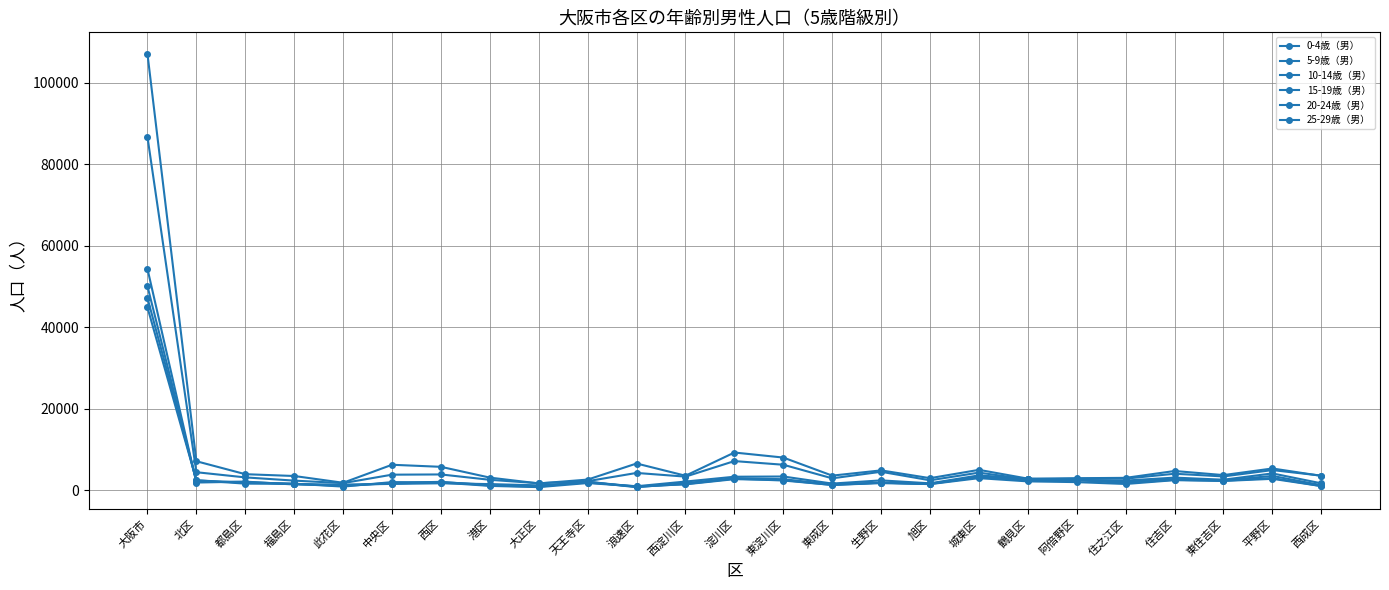

Reading right to left, transcribe all the data shown in this chart.

0-4歳（男）: 1078	2854	2332	2530	1589	2048	2229	3021	1551	1921	1333	2568	2773	1504	998	1821	822	1122	1940	2050	949	1656	1672	2507	44868
5-9歳（男）: 1072	3064	2383	2621	1835	2530	2468	3272	1583	1794	1370	2437	2909	1572	892	2151	920	1227	2114	1875	1076	1656	1886	2483	47189
10-14歳（男）: 1299	3566	2477	2796	2198	2617	2821	3456	1630	1918	1474	2764	3012	1800	794	2132	1067	1390	2035	1705	1291	1572	2086	2179	50080
15-19歳（男）: 1750	4183	2638	3153	2431	2524	2858	3703	1751	2475	1691	3426	3369	2186	1036	1946	1250	1565	1758	1606	1439	1467	2169	1945	54316
20-24歳（男）: 3640	4996	3442	4101	2899	2878	2705	4377	2495	4583	2979	6309	7204	3395	4299	2282	1770	2615	3929	3873	1801	2416	3206	4476	86668
25-29歳（男）: 3580	5392	3770	4773	3094	3007	2900	5054	3018	4927	3640	8070	9302	3617	6612	2669	1724	3152	5797	6304	1890	3548	3992	7170	107002